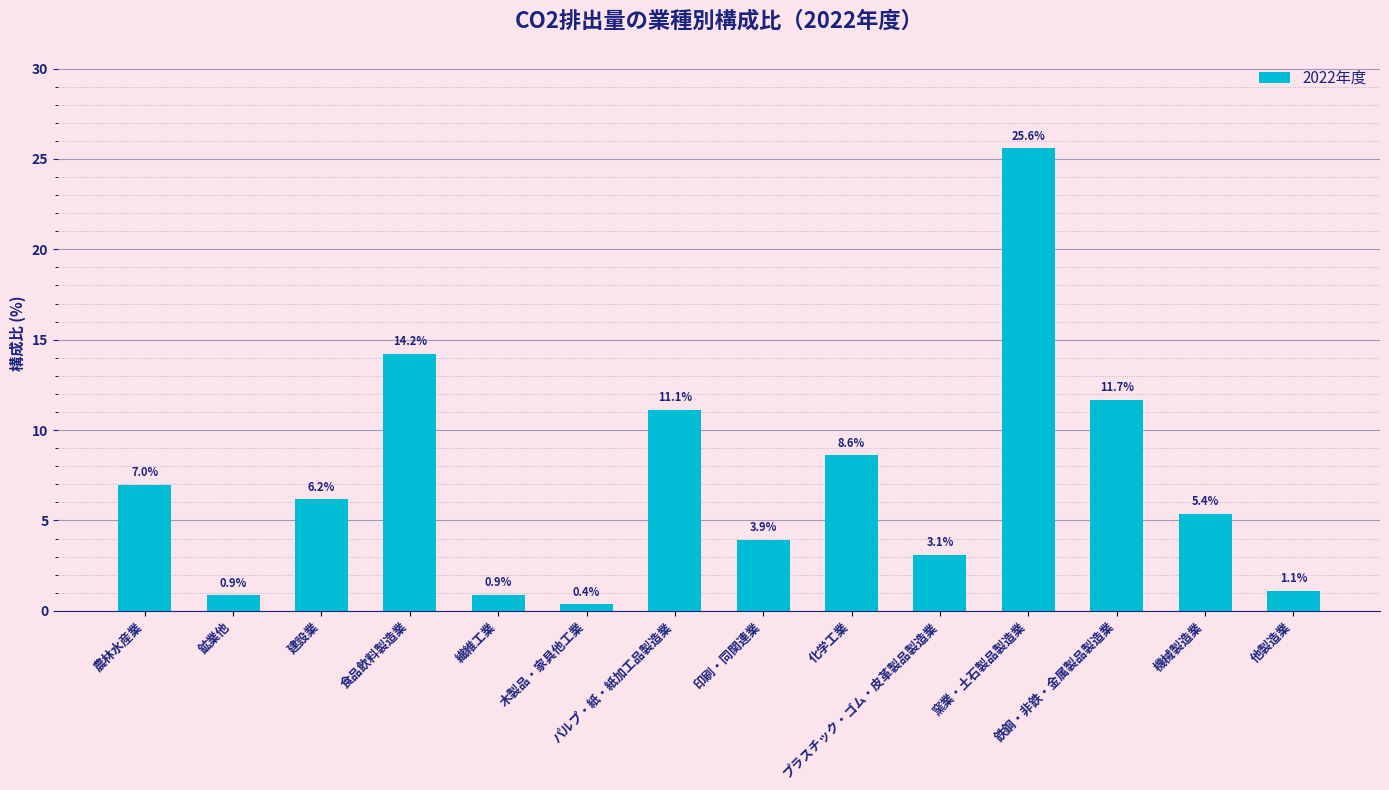

What is the sum of all values?

100.0